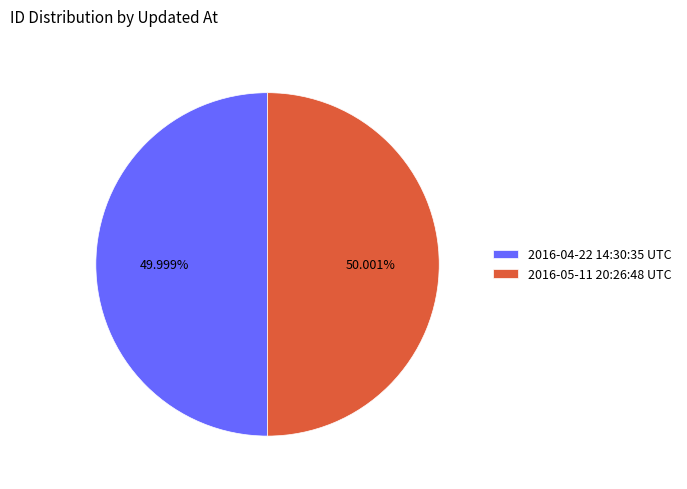

Combined, do 2016-04-22 14:30:35 UTC and 2016-05-11 20:26:48 UTC account for over 50%?

Yes